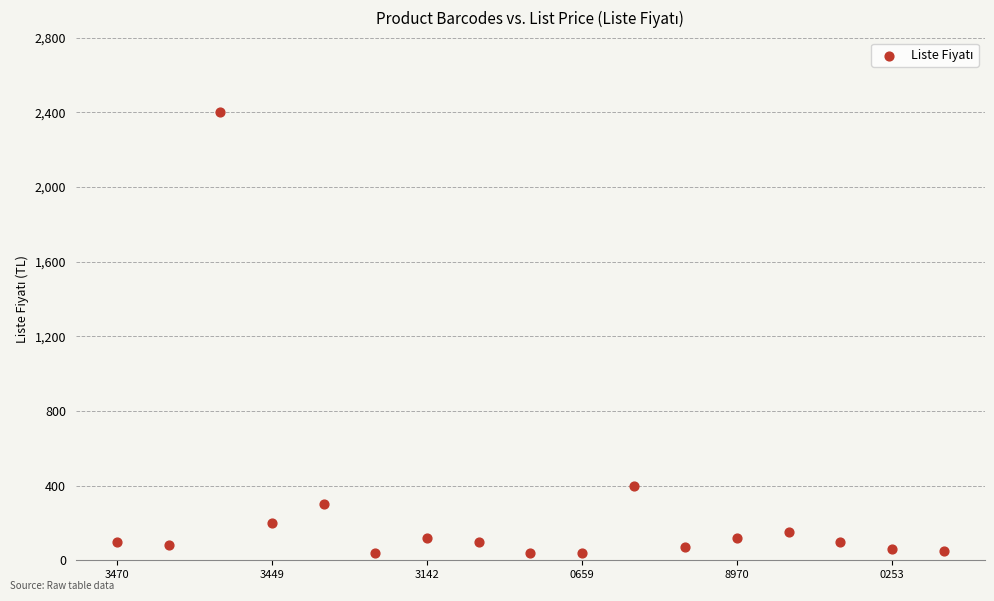

What Y value in the scatter plot is closest to 1220?

400